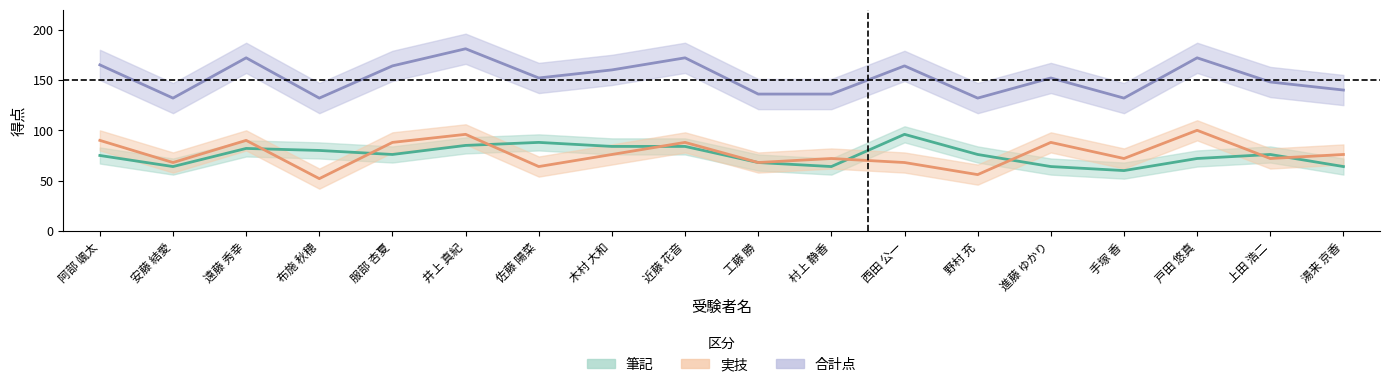

Where does the 筆記 series first go above 76?

遠藤 秀幸